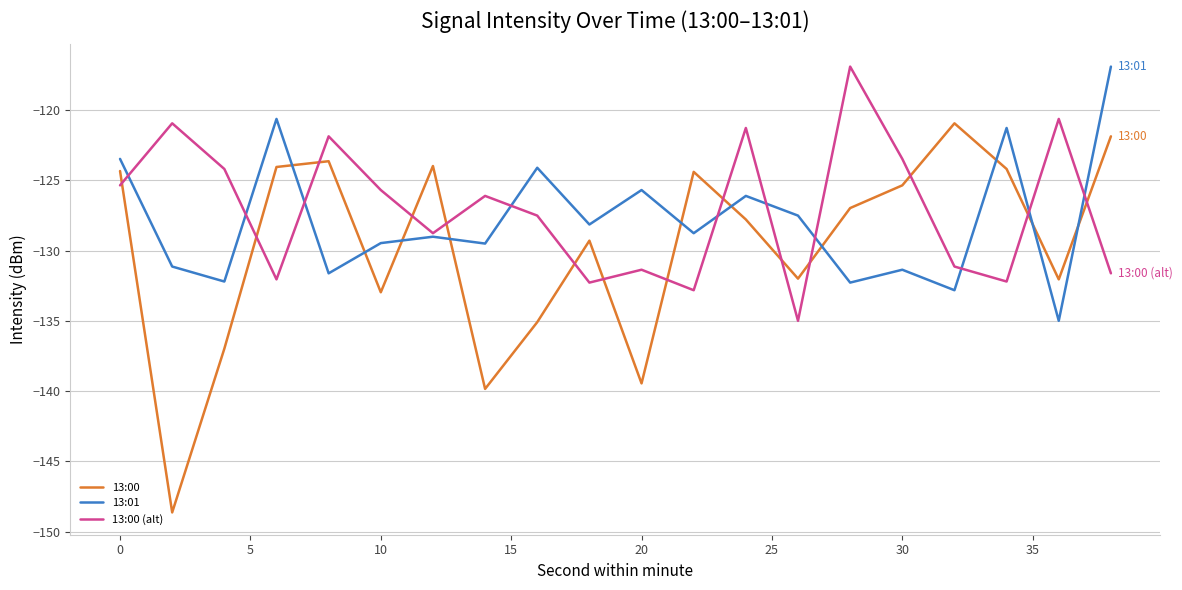

Which series has the widest spread of values?

13:00